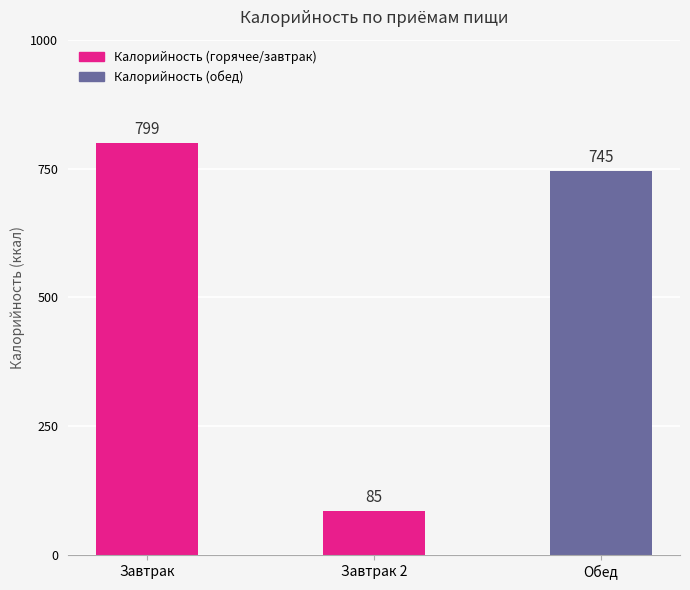

What is the difference between the maximum and minimum values?

714